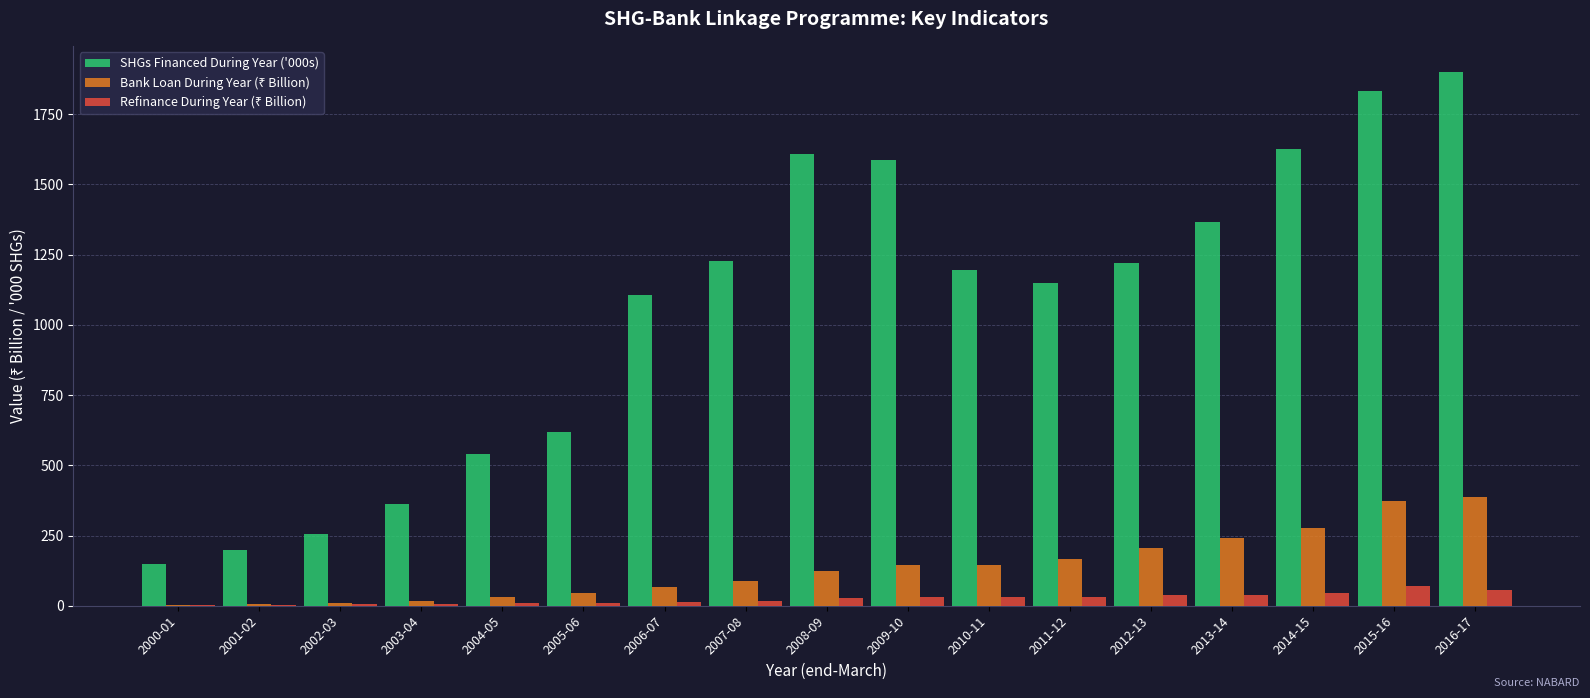

True or false: SHGs Financed During Year ('000s) has a value of 44.3 at 2001-02.

False